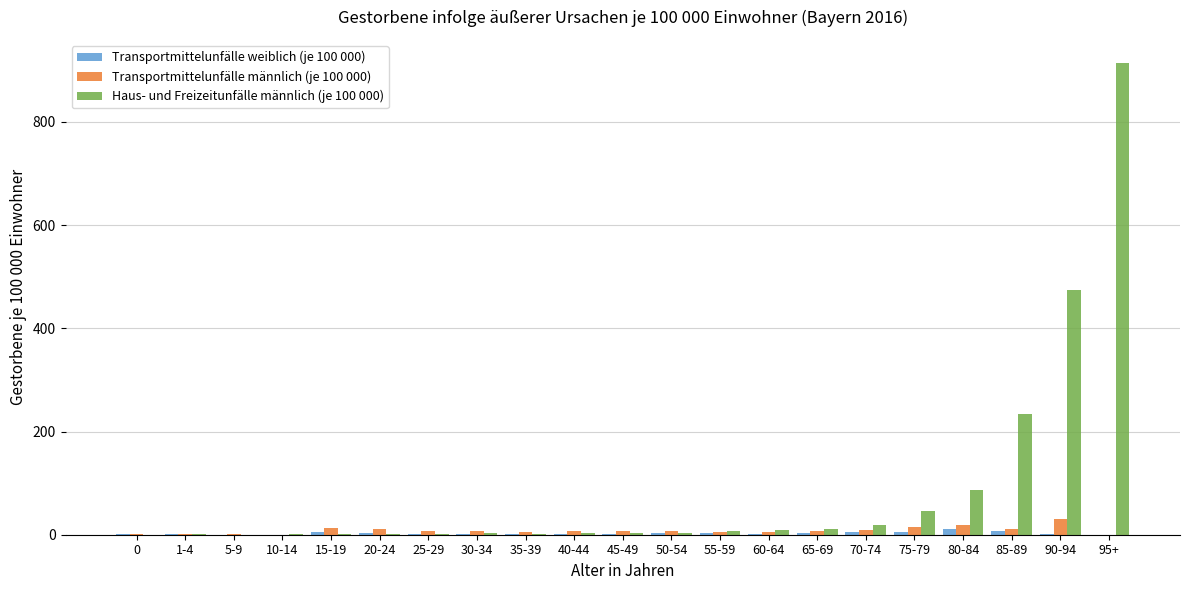

True or false: Haus- und Freizeitunfälle männlich (je 100 000) has a value of 3.8 at 50-54.

True